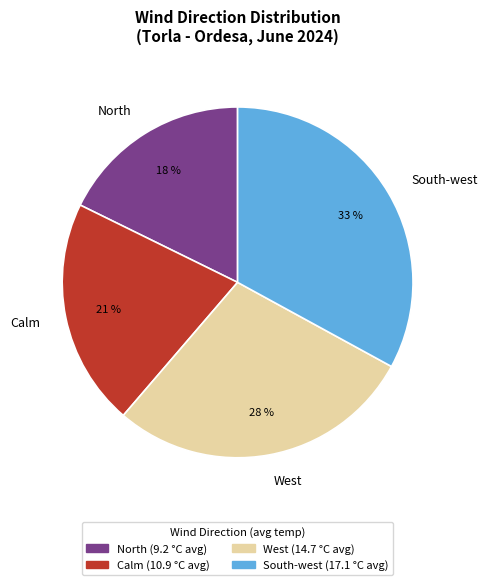

The West slice represents 40% of the pie. True or false?

False